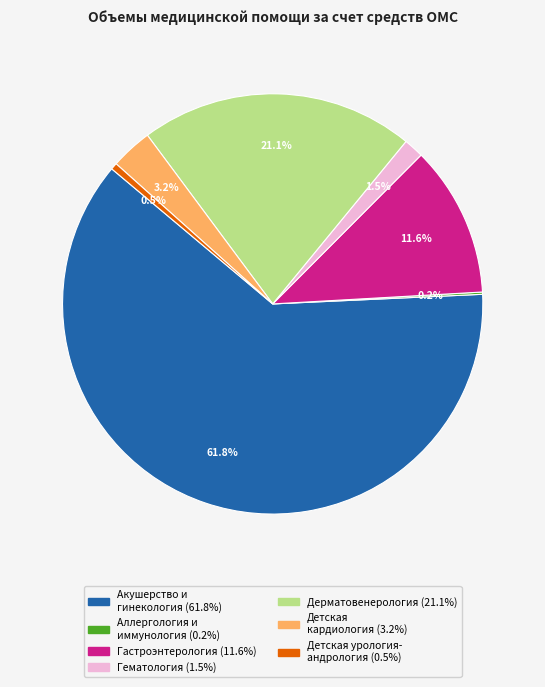

Is there any slice that represents more than half of the pie?

Yes